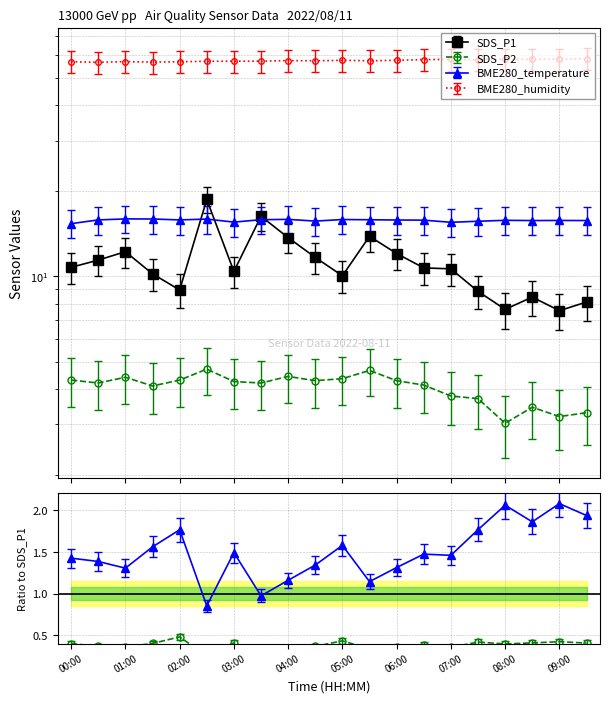

List the series in order of their peak value, lowest first.

SDS_P2, BME280_temperature, SDS_P1, BME280_humidity